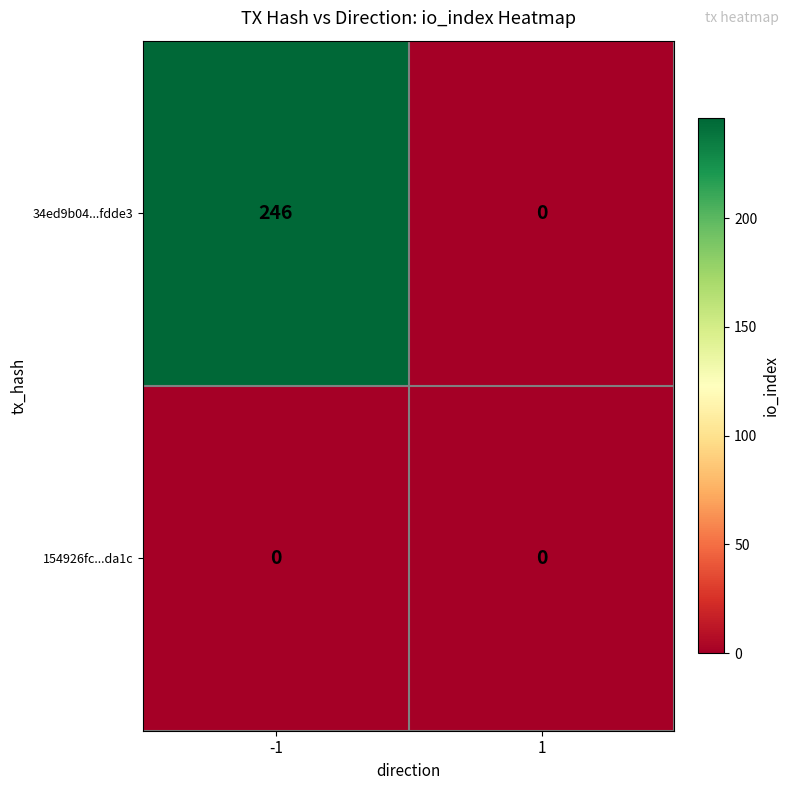

Rank the series by their average value, from lowest to highest.

154926fc...da1c, 34ed9b04...fdde3